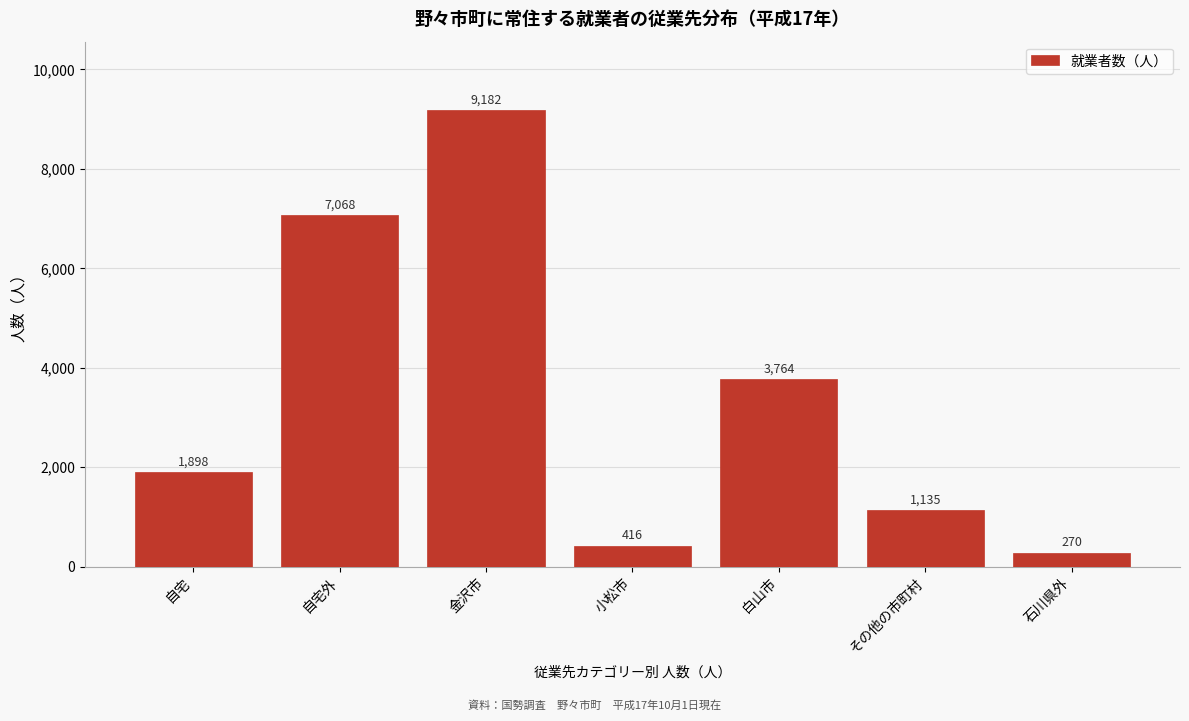

Reading left to right, what are all the values shown in this chart?

自宅=1898	自宅外=7068	金沢市=9182	小松市=416	白山市=3764	その他の市町村=1135	石川県外=270